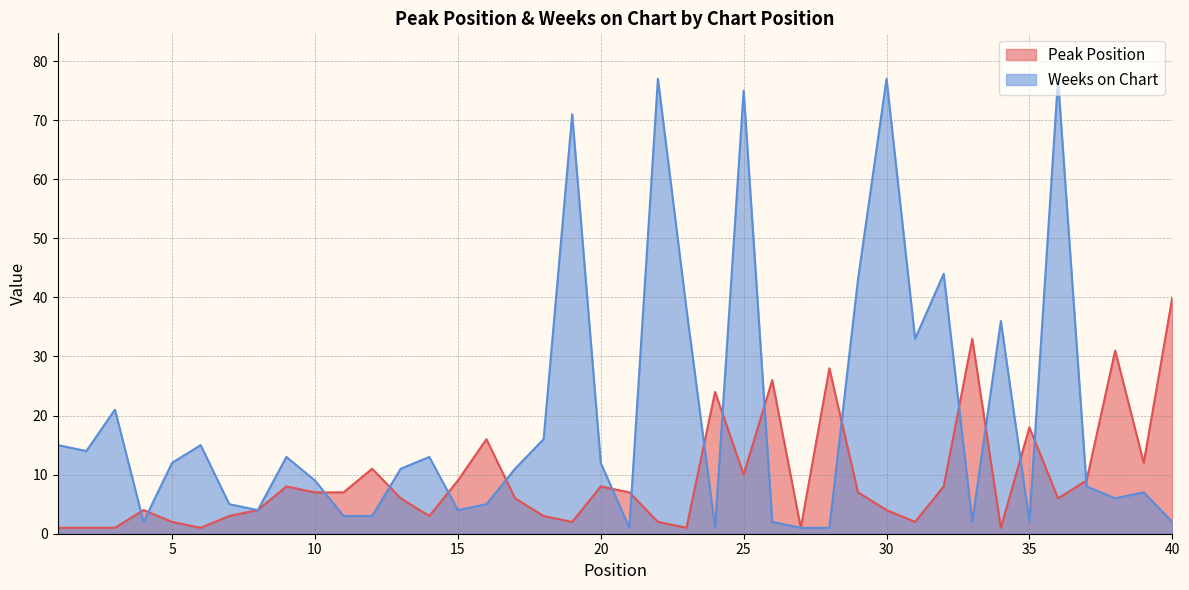

Is the value of Peak Position at 8 greater than the value of Weeks on Chart at 37?

No